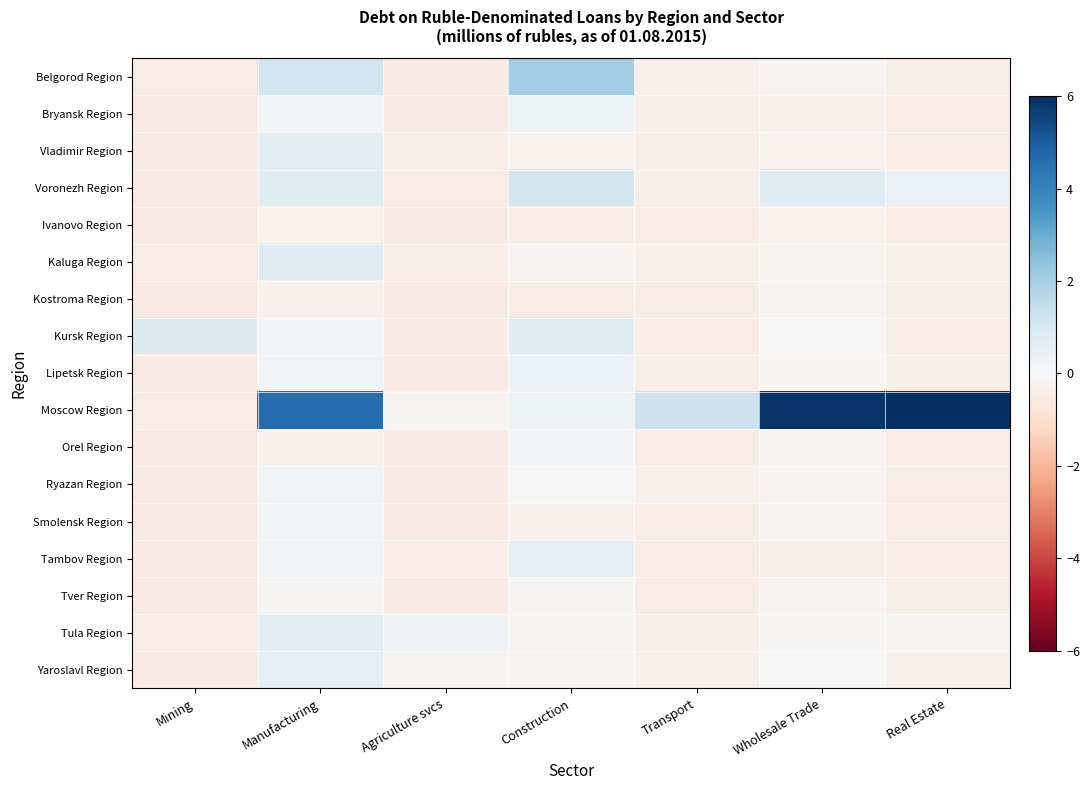

Which has a higher value, Mining or Wholesale Trade?

Wholesale Trade